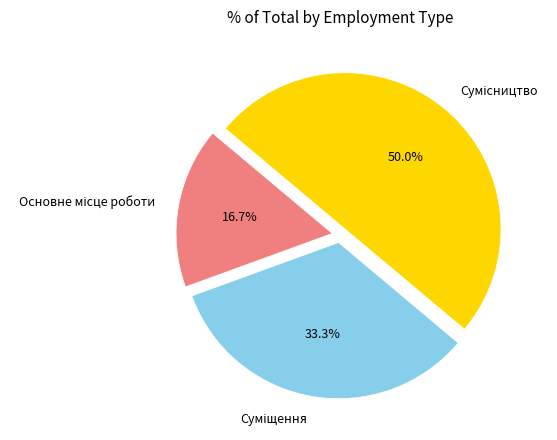

Count the number of slices in the pie.

3